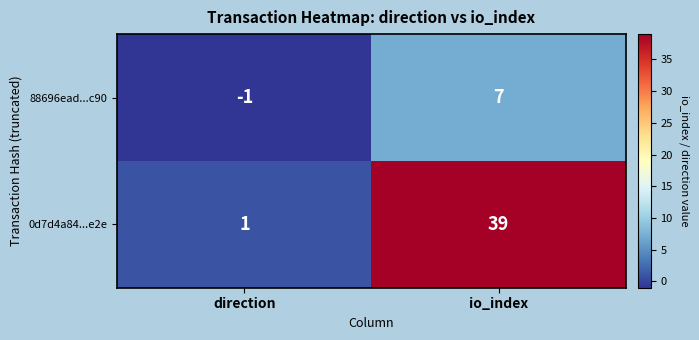

List the series in order of their peak value, highest first.

0d7d4a84...e2e, 88696ead...c90